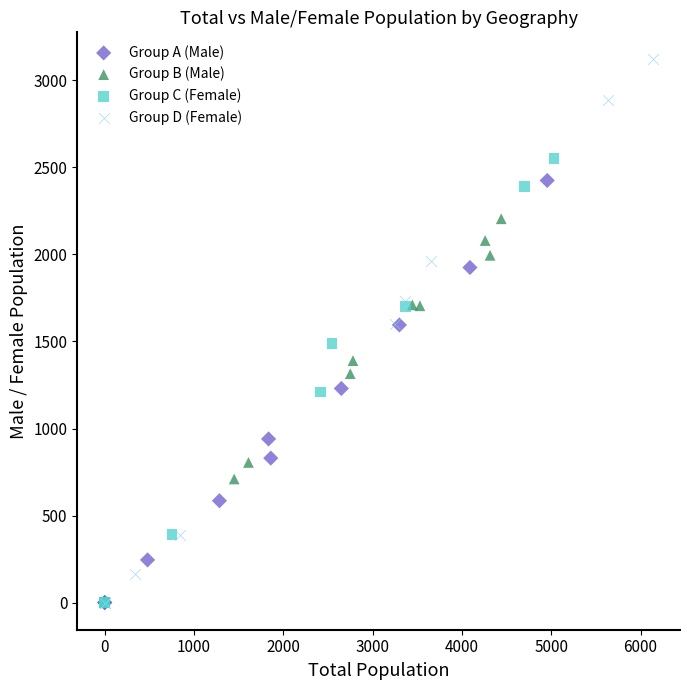

Which series contains the highest Y value?

Group D (Female)